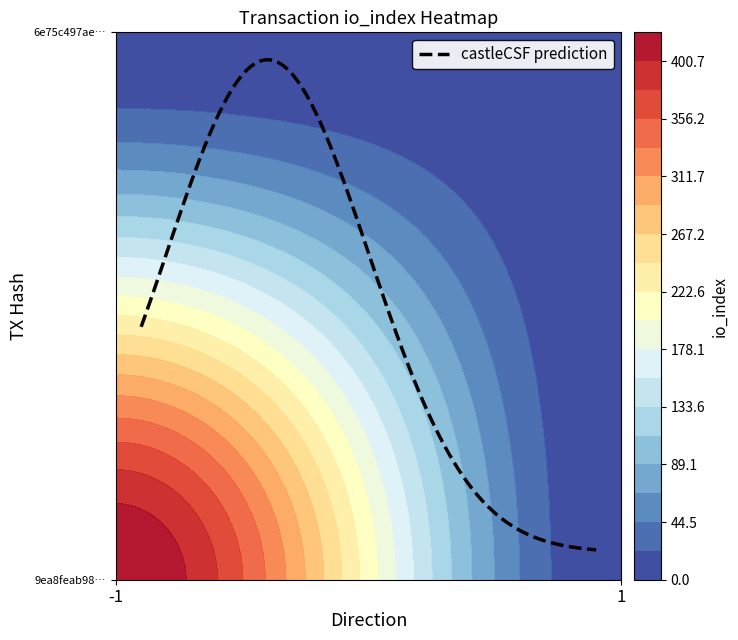

How many data points in 9ea8feab98711cfa18e81bd6f29d7b7de793c82 are less than 423?

1